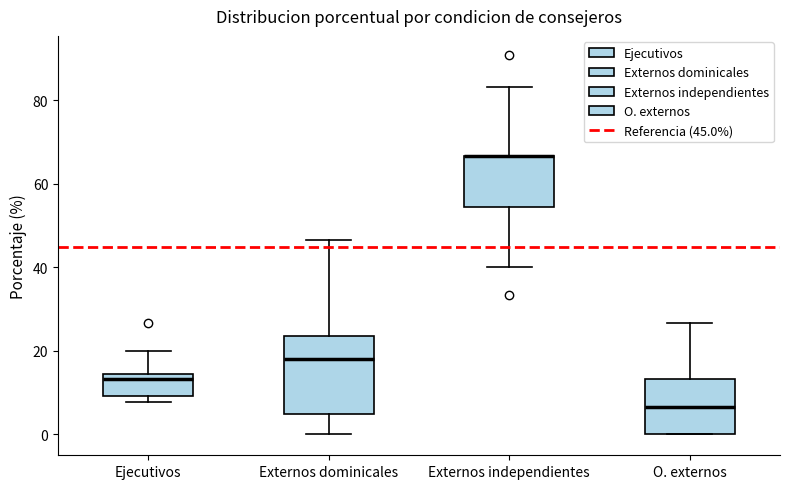

Reading left to right, read every box against the y-axis: the position of its median line, the range the box covers, and the ends of its whiskers. The values are not printed on the chart, so give them approximately, as read against the axis.

Ejecutivos: median 14 (just below the box's upper edge), box 10 to 14, whiskers 8 to 20
Externos dominicales: median 18, box 6 to 24, whiskers 0 to 46
Externos independientes: median 66 (drawn on the box's upper edge), box 54 to 66, whiskers 40 to 84
O. externos: median 6, box 0 to 14, whiskers 0 to 26